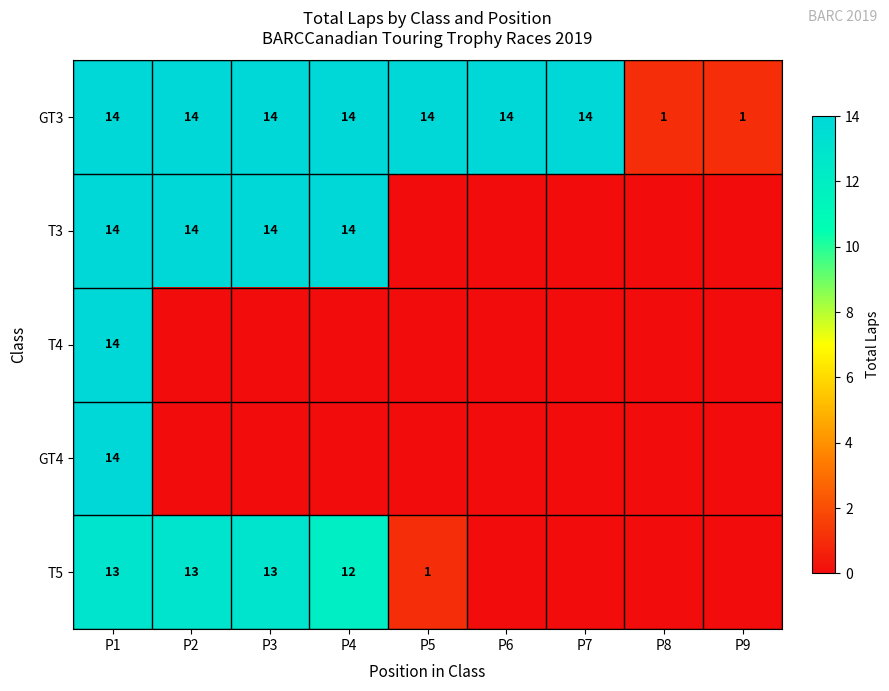

At which category is the sum across all series the highest?

P1